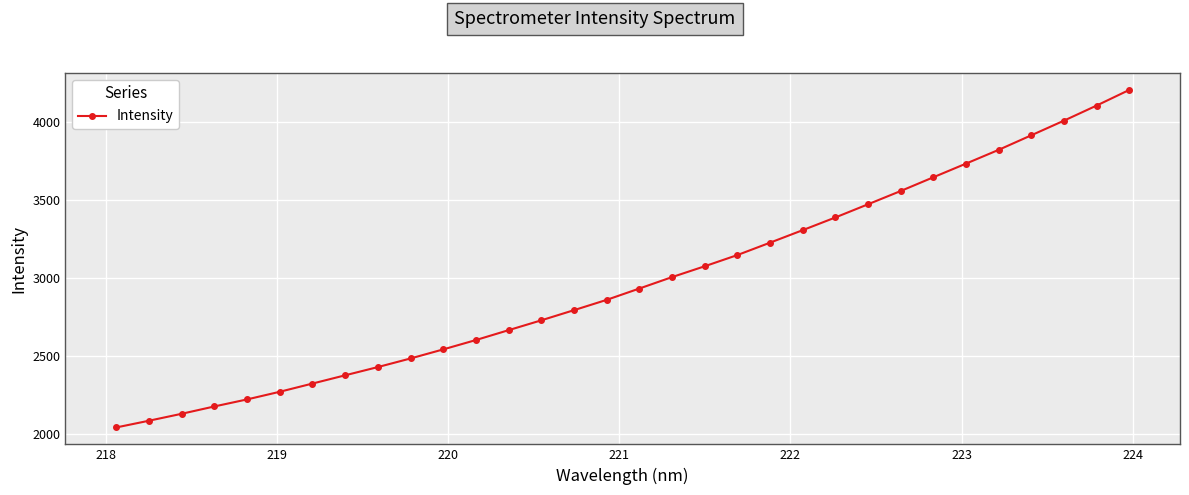

What is the value of the 15th point from the left?

2793.3